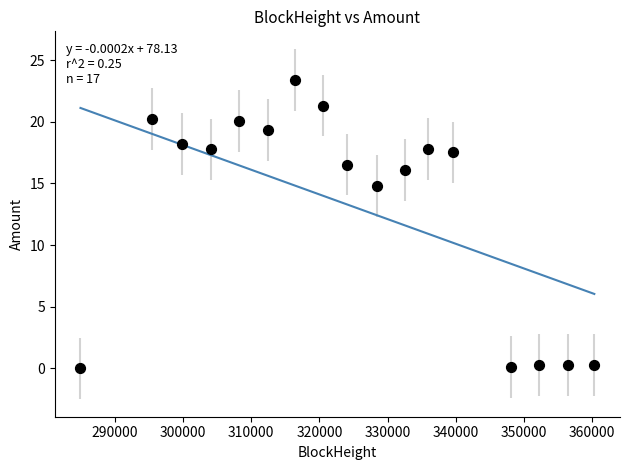

What Y value in the scatter plot is closest to 11?

14.8